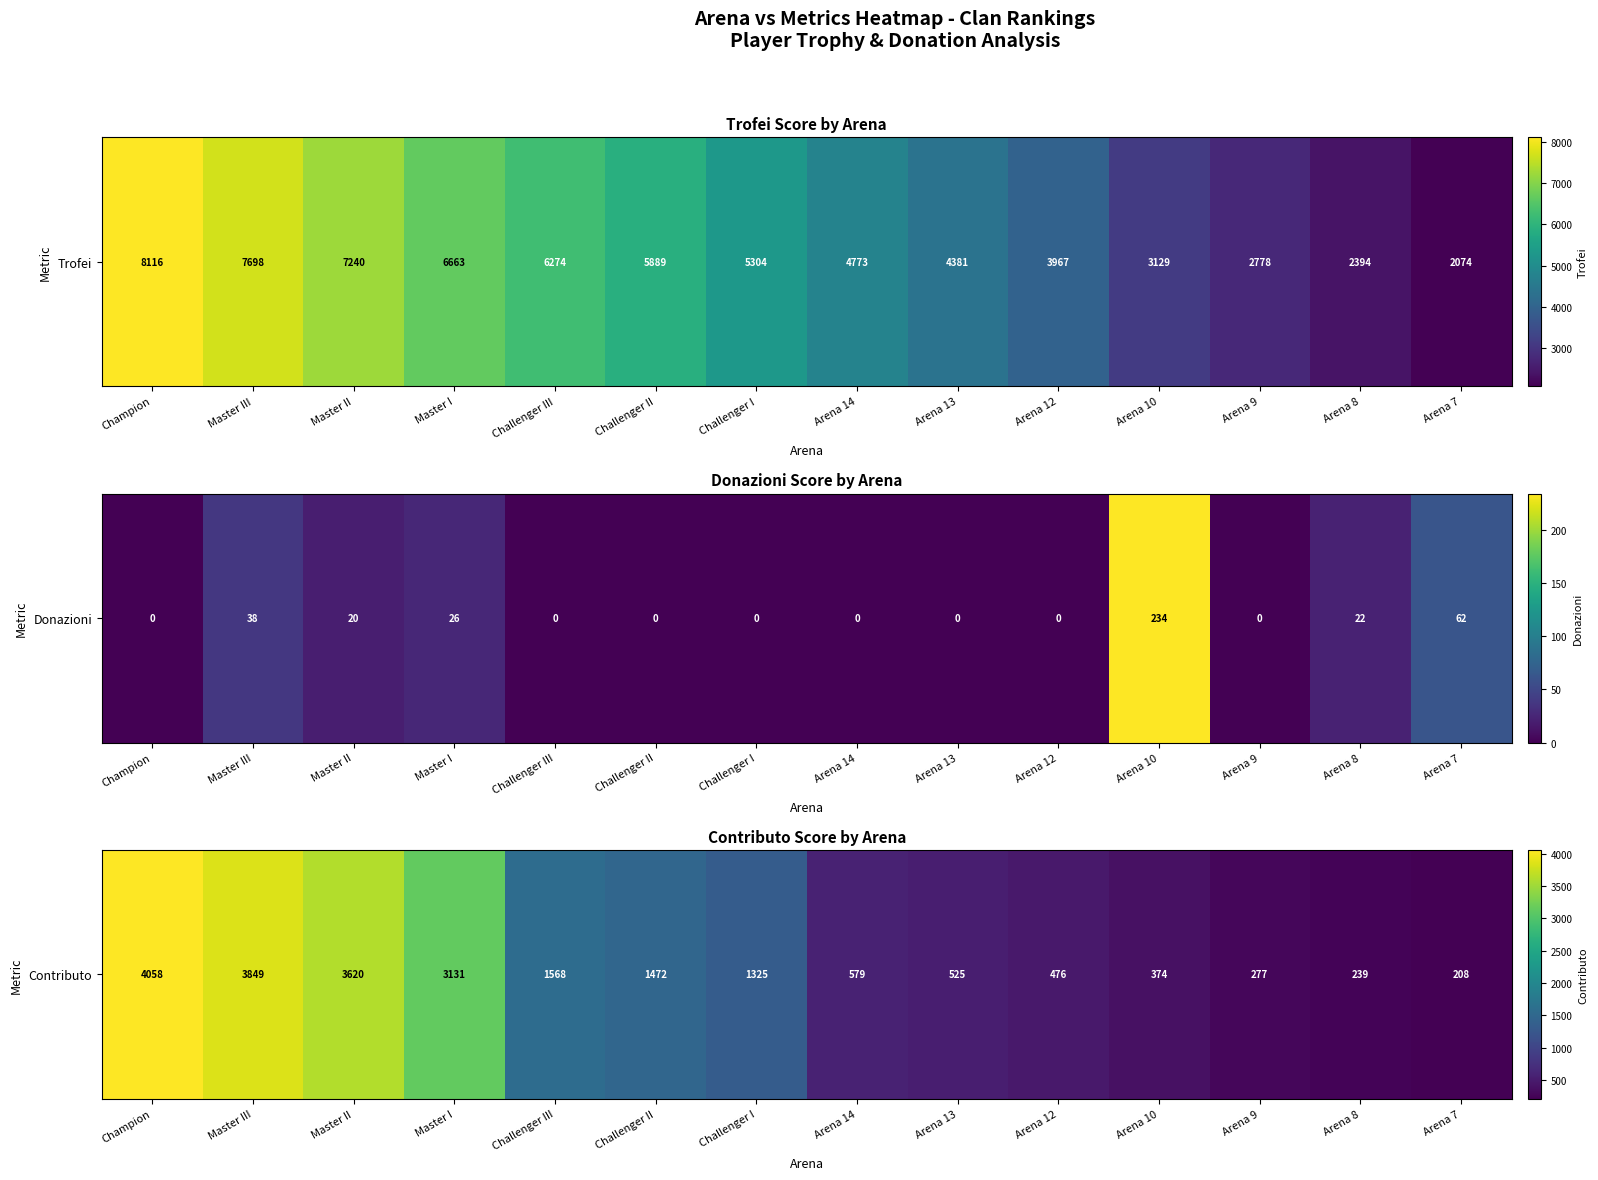

Between Arena 14 and Arena 12, which is larger?

Arena 14